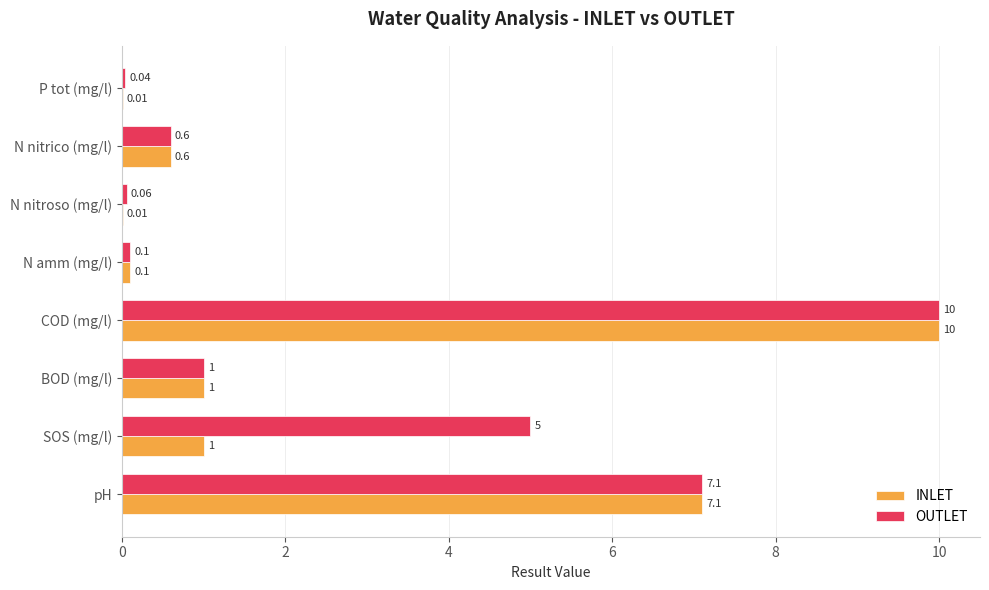

Which series changed the most between SOS (mg/l) and COD (mg/l)?

INLET